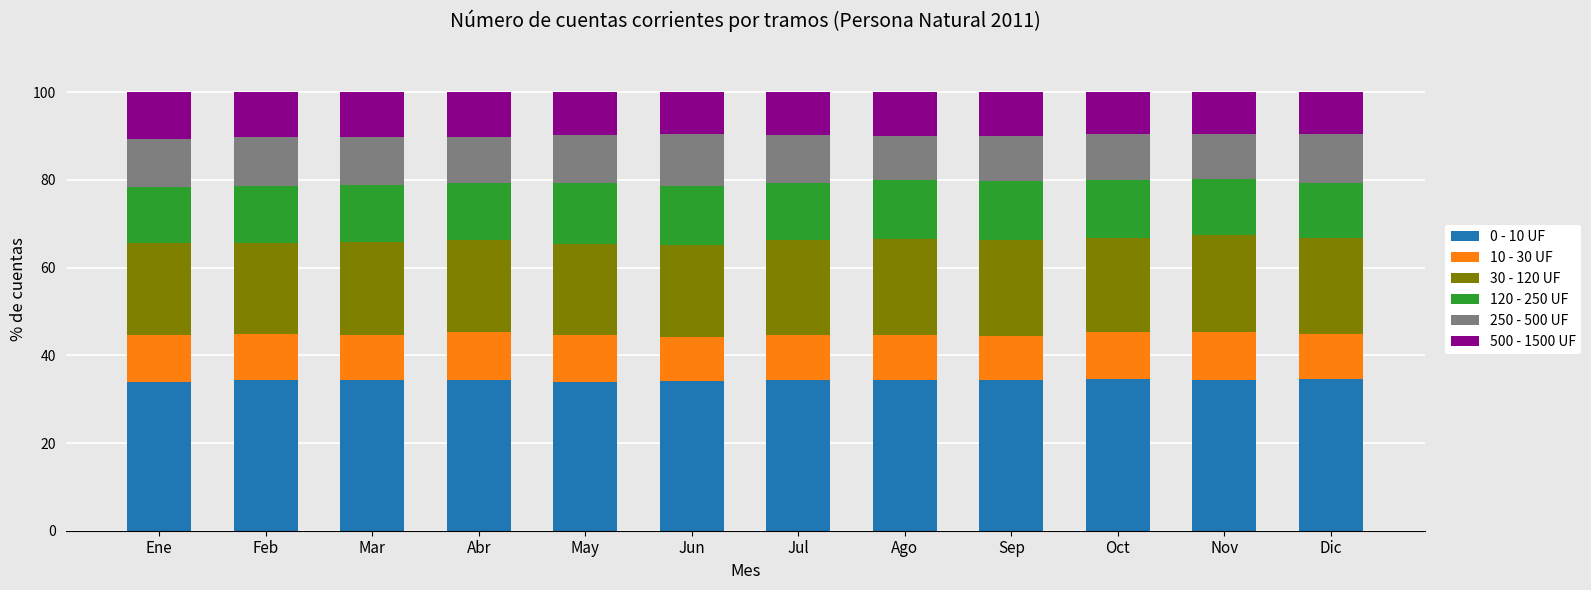

What is the maximum value for 0 - 10 UF?

34.6